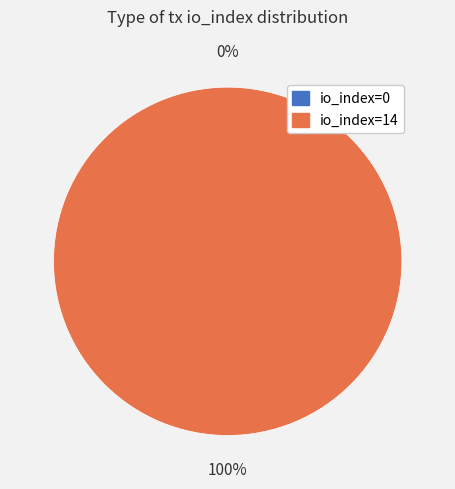

To the nearest percent, what portion does io_index=14 represent?

100%